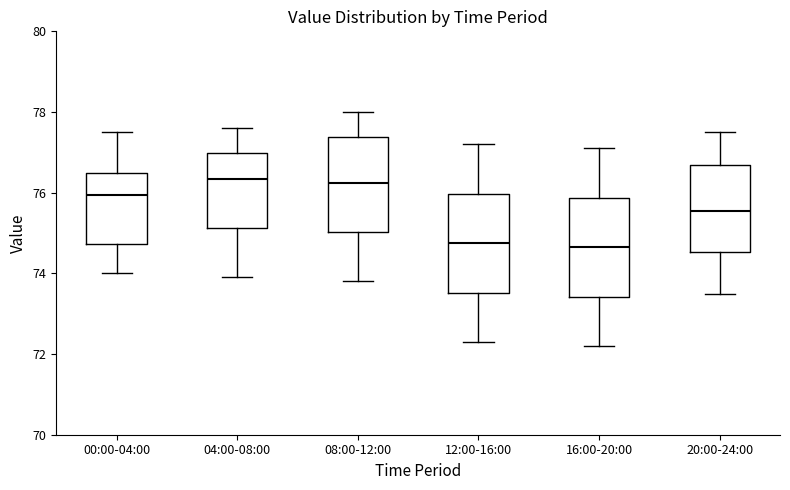

Reading left to right, transcribe this box plot: for each box, give where its median line is, the range the box spans, and where its two whiskers end, as read against the y-axis. The values are not printed on the chart, so give them approximately, as read against the axis.

00:00-04:00: median 76.0, box 74.8 to 76.6, whiskers 74.0 to 77.6
04:00-08:00: median 76.4, box 75.2 to 77.0, whiskers 74.0 to 77.6
08:00-12:00: median 76.2, box 75.0 to 77.4, whiskers 73.8 to 78.0
12:00-16:00: median 74.8, box 73.6 to 76.0, whiskers 72.4 to 77.2
16:00-20:00: median 74.6, box 73.4 to 75.8, whiskers 72.2 to 77.2
20:00-24:00: median 75.6, box 74.6 to 76.6, whiskers 73.6 to 77.6